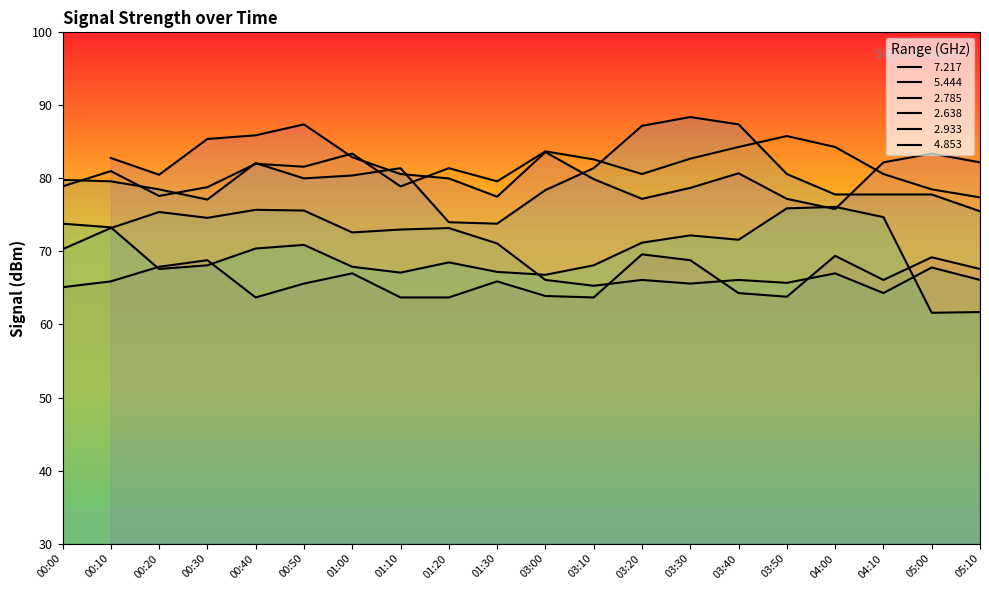

True or false:   4.853 and   2.638 intersect in this chart.

False